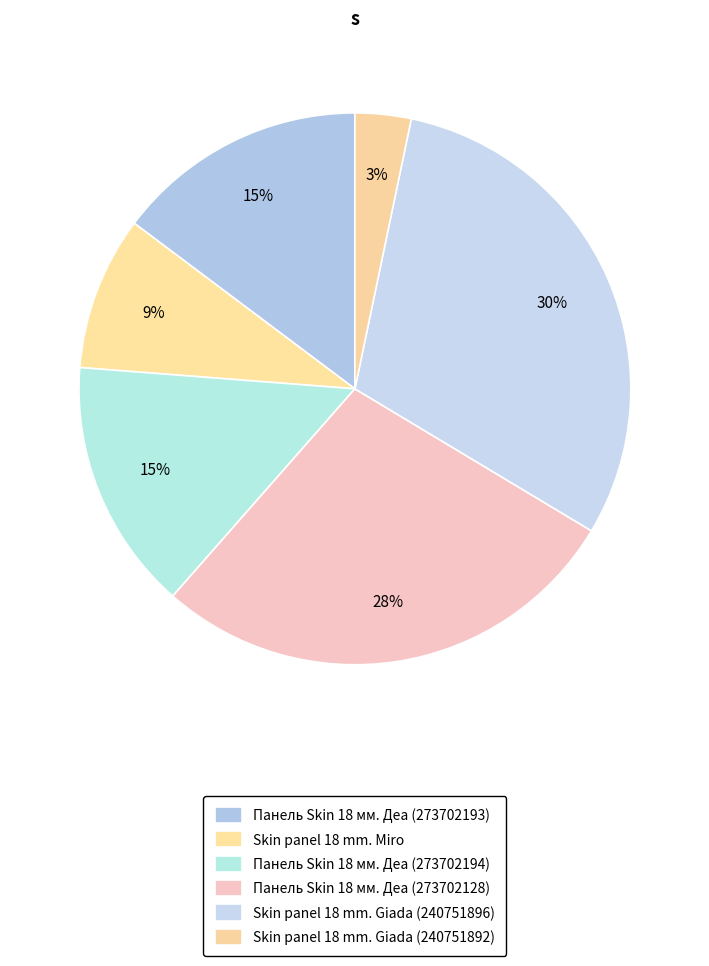

How many slices are in this pie chart?

6